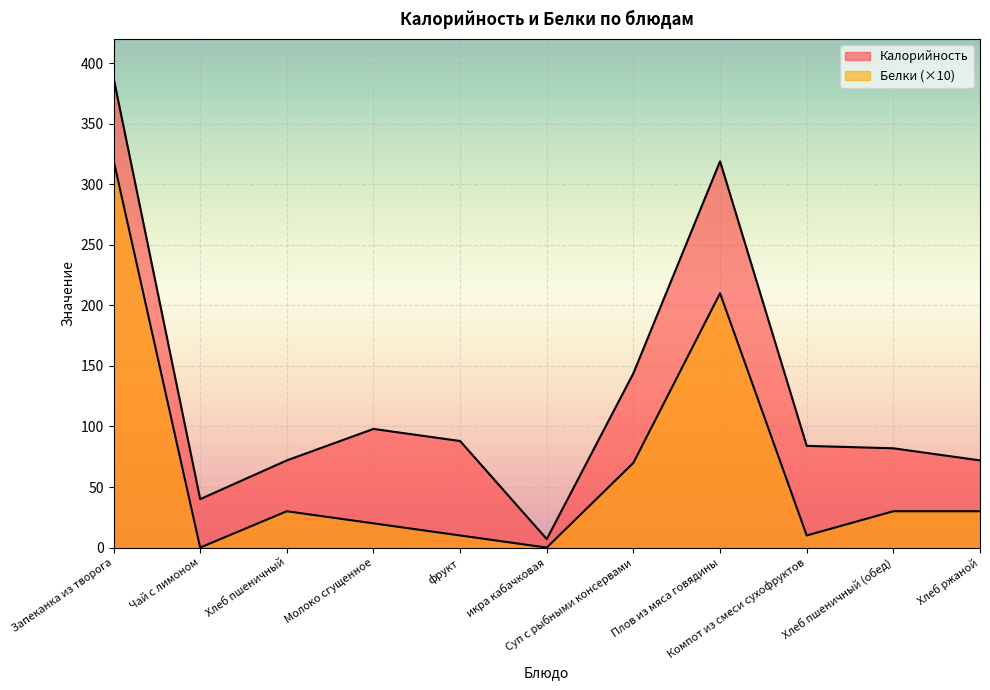

List the series in order of their peak value, lowest first.

Белки, Калорийность